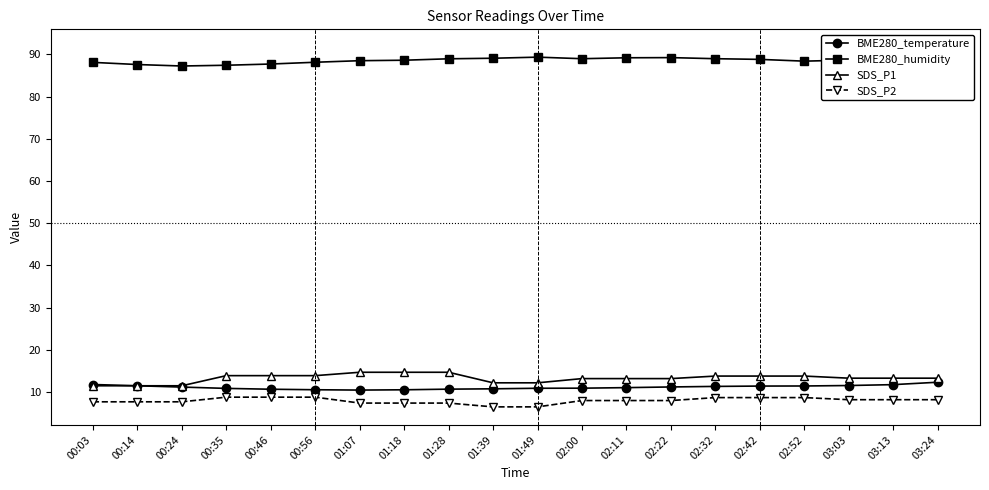

Where is the first local maximum for BME280_humidity?

01:49